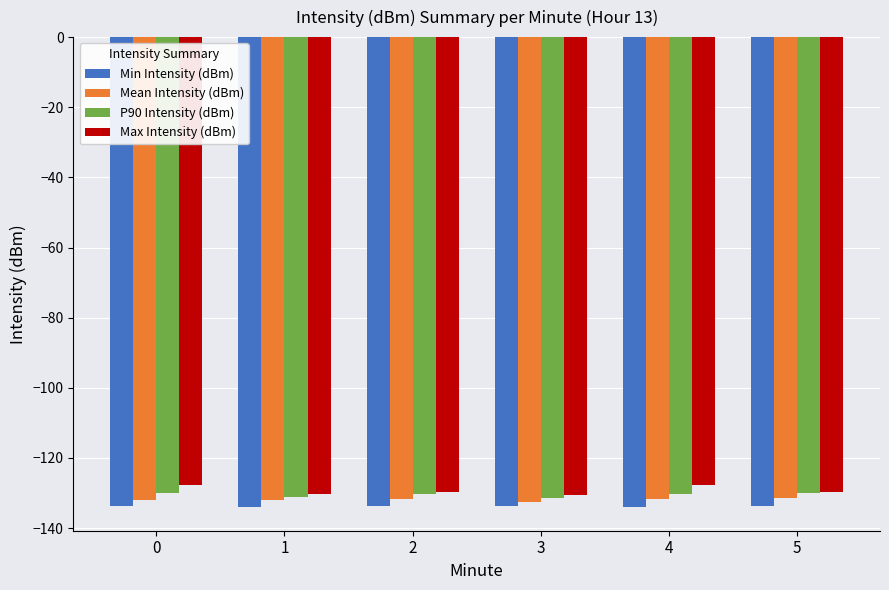

The Mean Intensity (dBm) series shows -131.7 at 2. True or false?

True